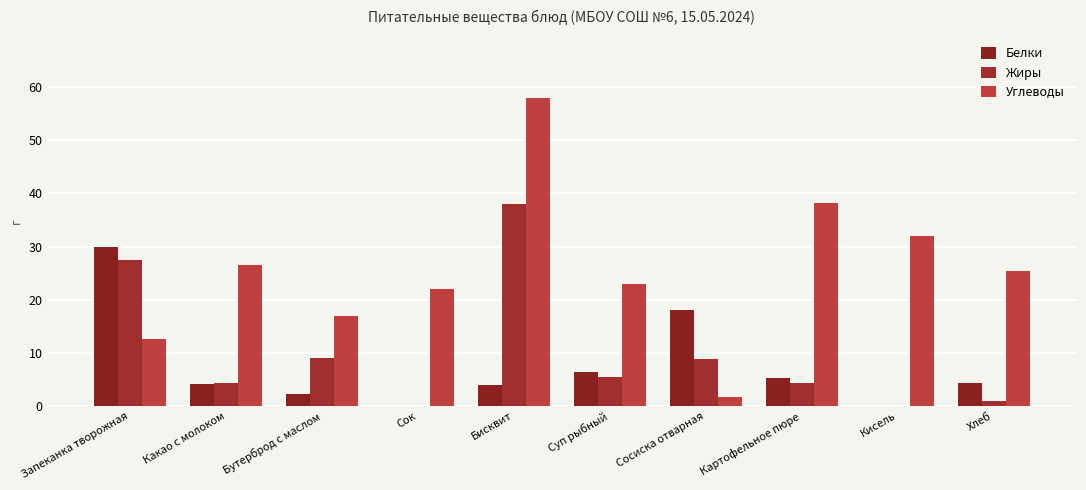

What is the sum of all Жиры values?

98.7